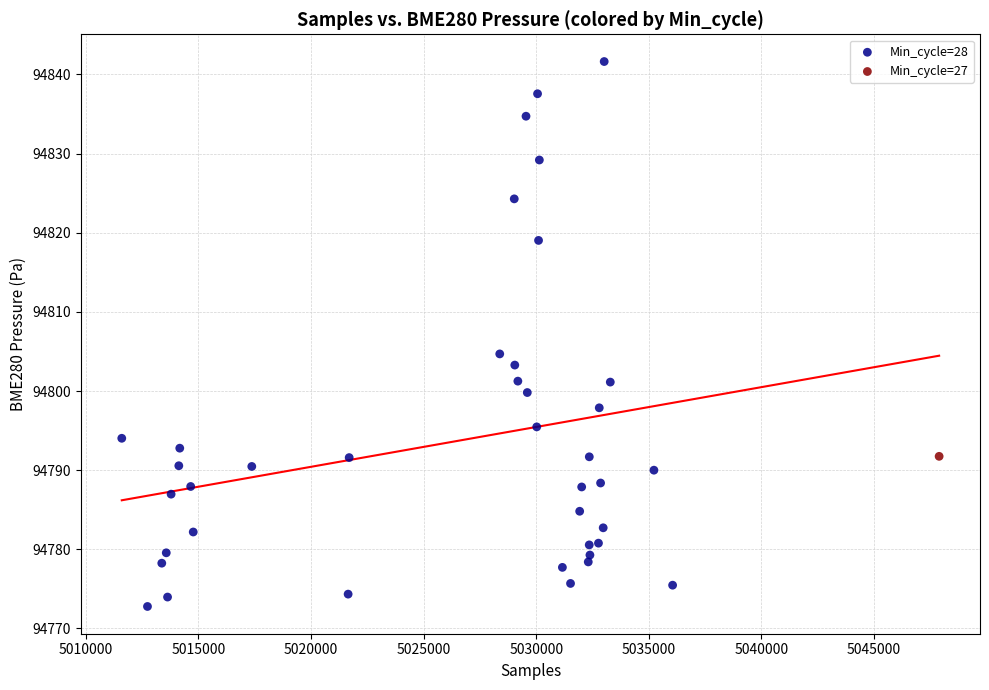

What are all the series names shown in the legend?

Min_cycle=28, Min_cycle=27